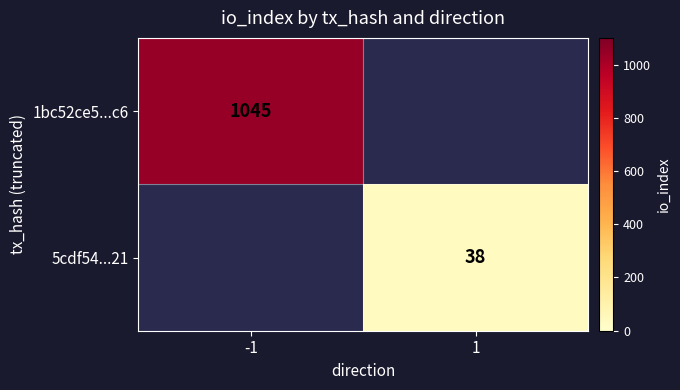

At how many categories does at least one series exceed 436?

1